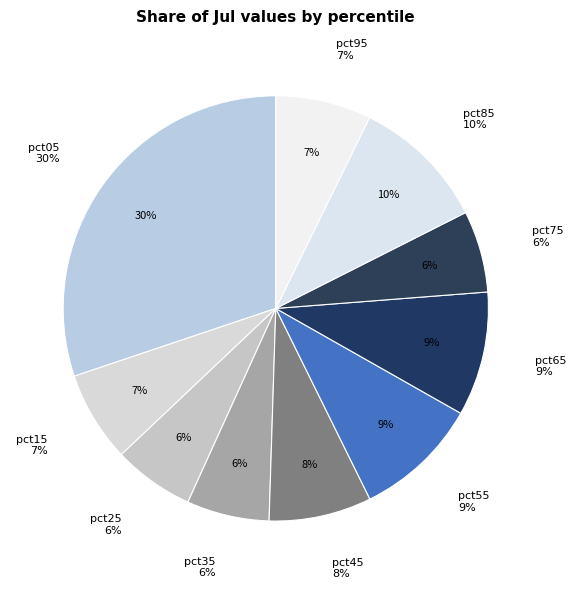

What percentage is the pct05 slice, to the nearest percent?

30%